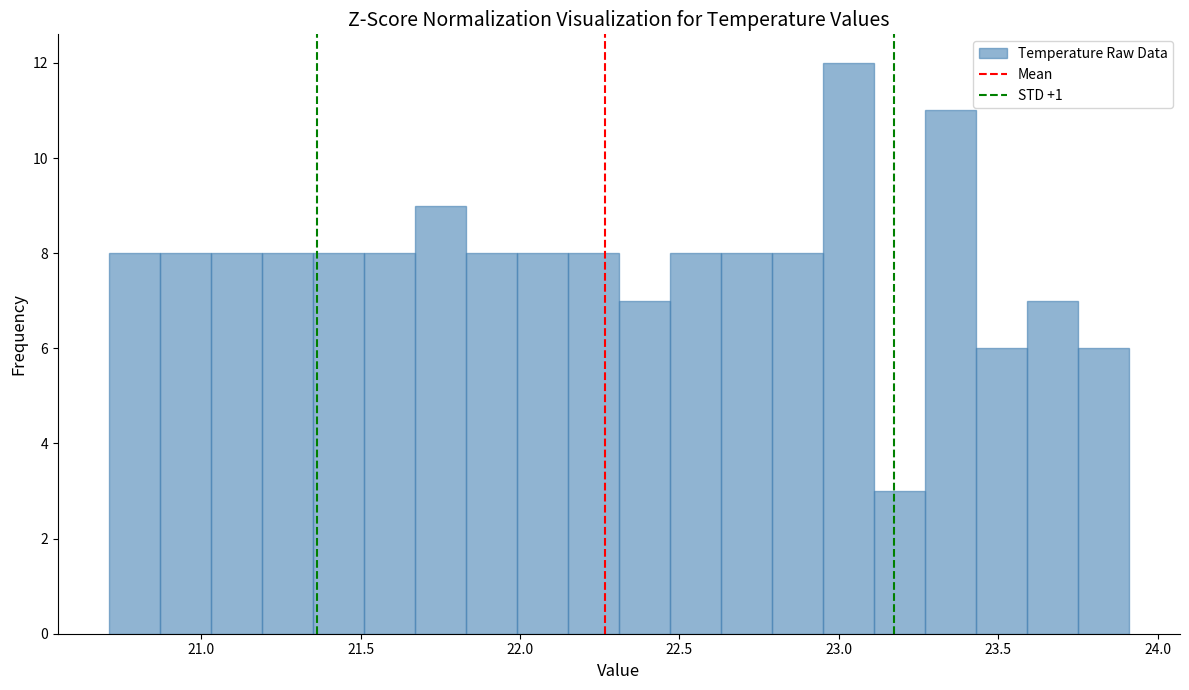

Read against the x-axis, roughly where is the centre of the tallest bar?

23.05